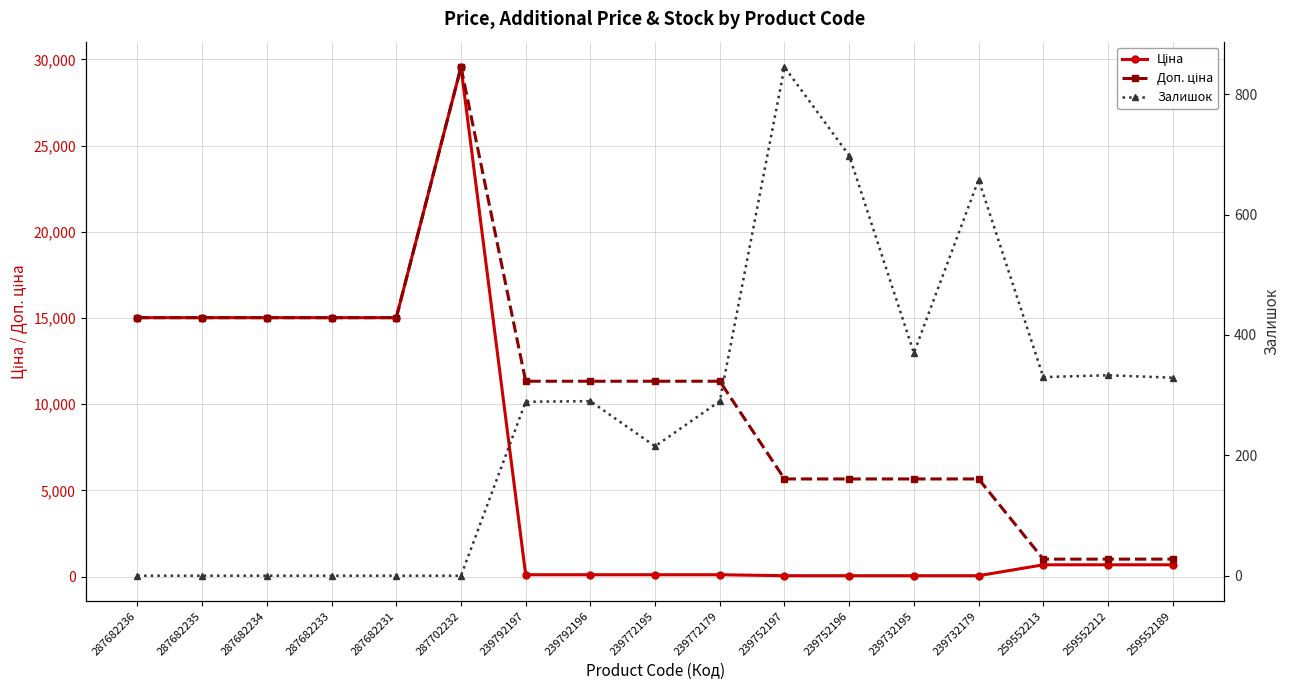

List the labels in order of Доп. ціна value, largest first.

287702232, 287682236, 287682235, 287682234, 287682233, 287682231, 239792197, 239792196, 239772195, 239772179, 239752197, 239752196, 239732195, 239732179, 259552213, 259552212, 259552189